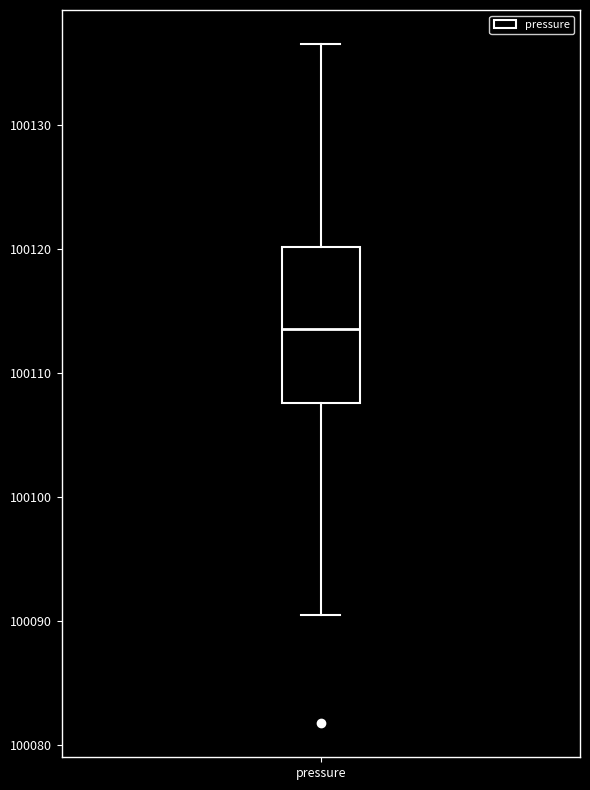

Read this box plot against the y-axis: the position of the median line, the range covered by the box, and the ends of both whiskers. The values are not printed on the chart, so give them approximately, as read against the axis.

median 100114, box 100108 to 100120, whiskers 100091 to 100137